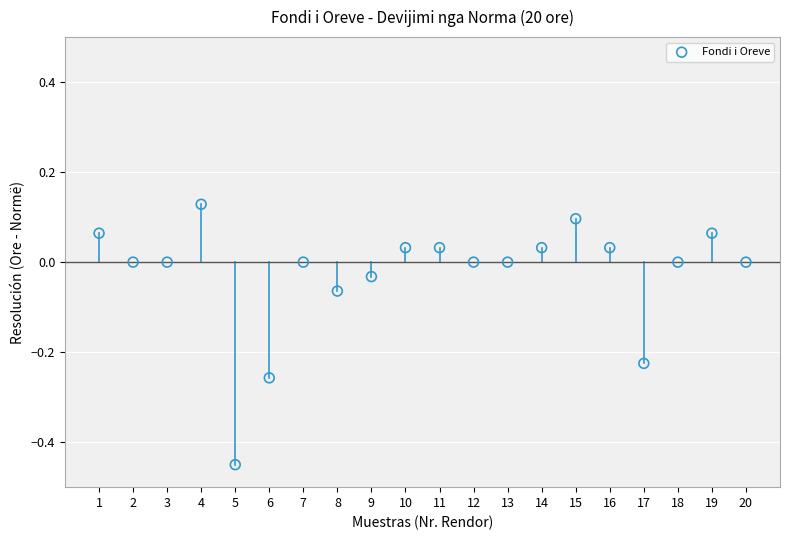

What is the range of Y values (max minus min)?

0.6